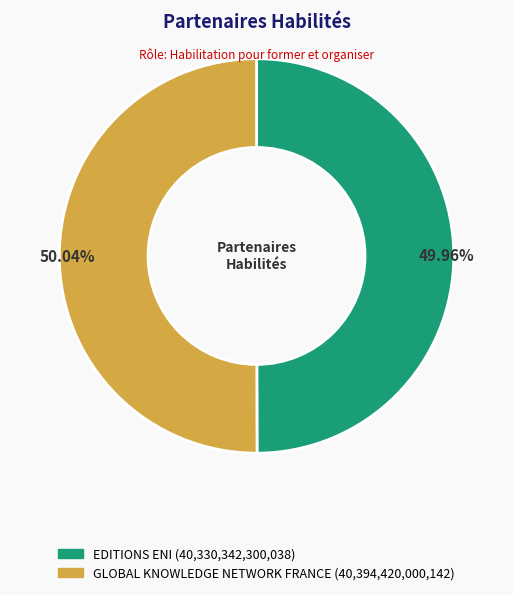

Is the sum of GLOBAL KNOWLEDGE NETWORK FRANCE and EDITIONS ENI greater than half?

Yes